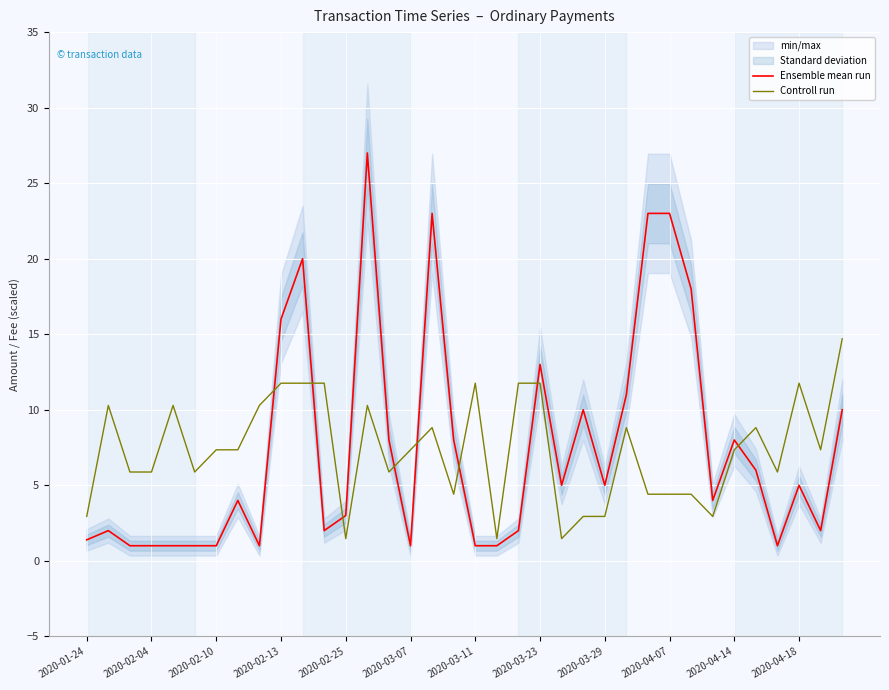

Which series changed the most between 16 and 29?

Ensemble mean run